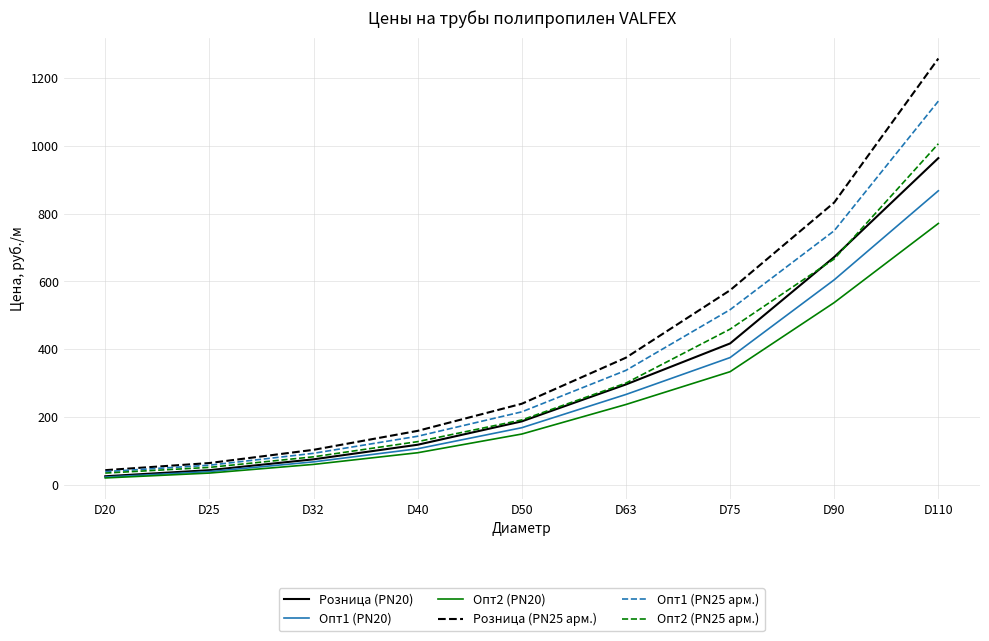

True or false: Розница (PN20) has a value of 75.0 at D32.

True